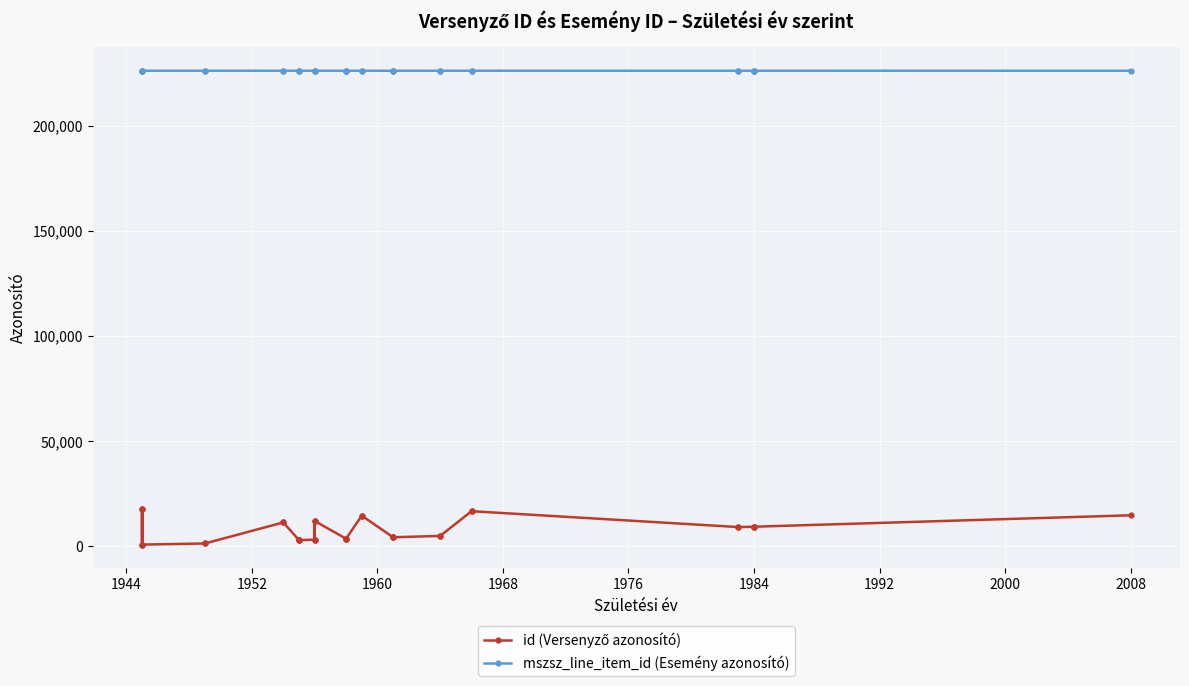

Is this an area chart (filled region under the line)?

No